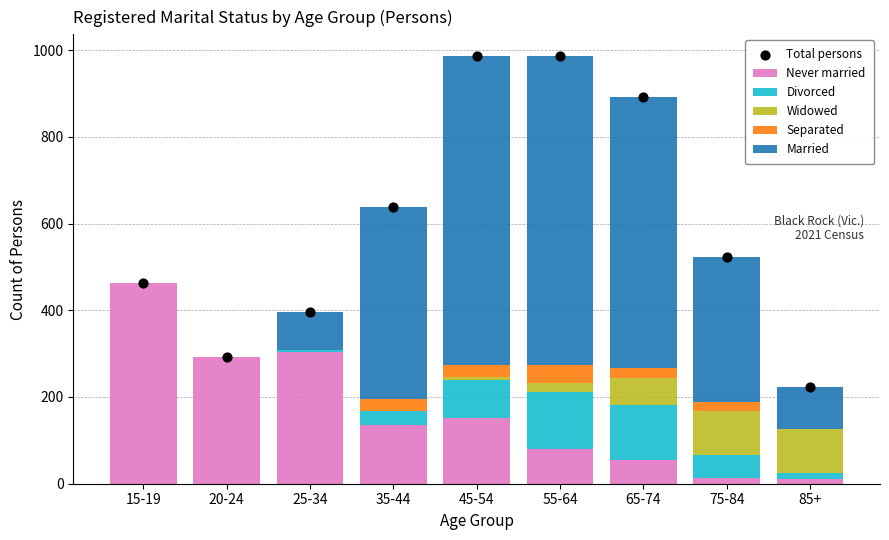

At which category is the sum across all series the highest?

45-54